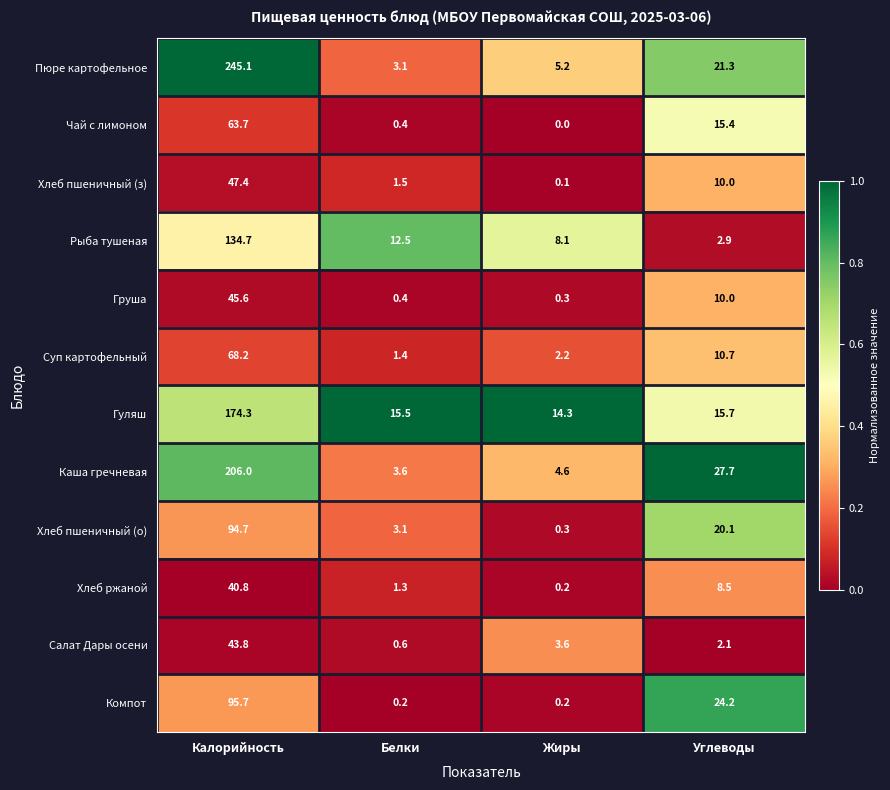

What value does the Пюре картофельное series have at Белки?

3.1